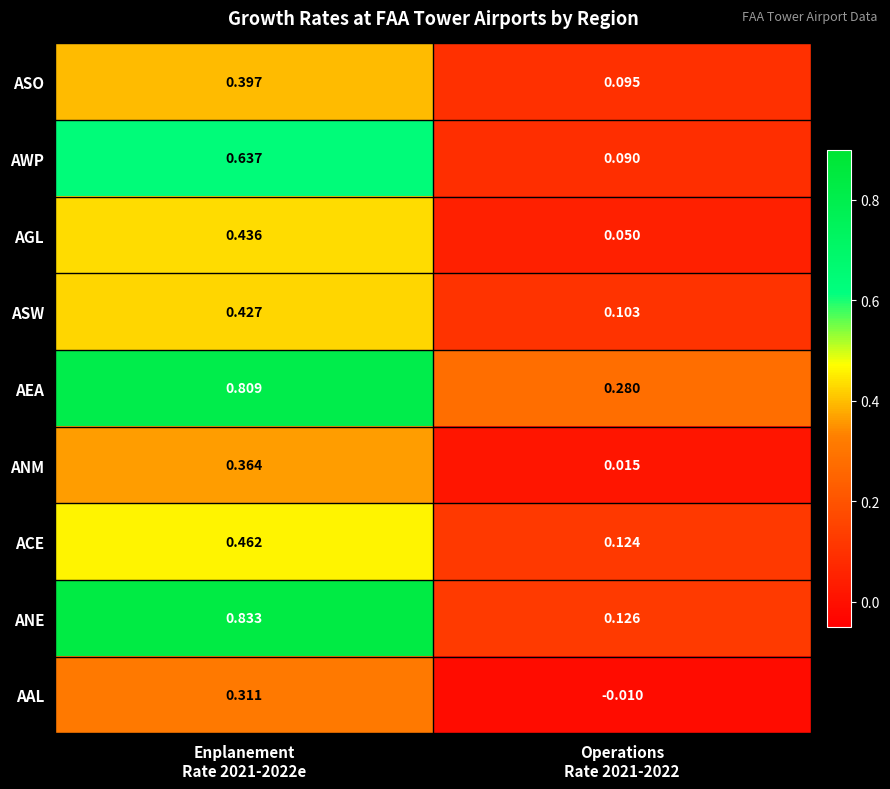

List the series in order of their peak value, lowest first.

AAL, ANM, ASO, ASW, AGL, ACE, AWP, AEA, ANE